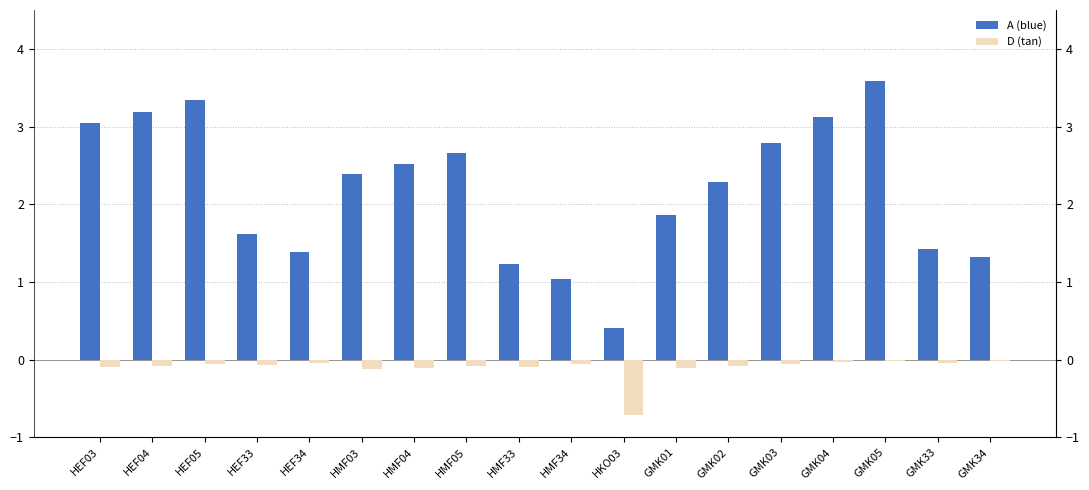

Count the number of categories in the chart.

18